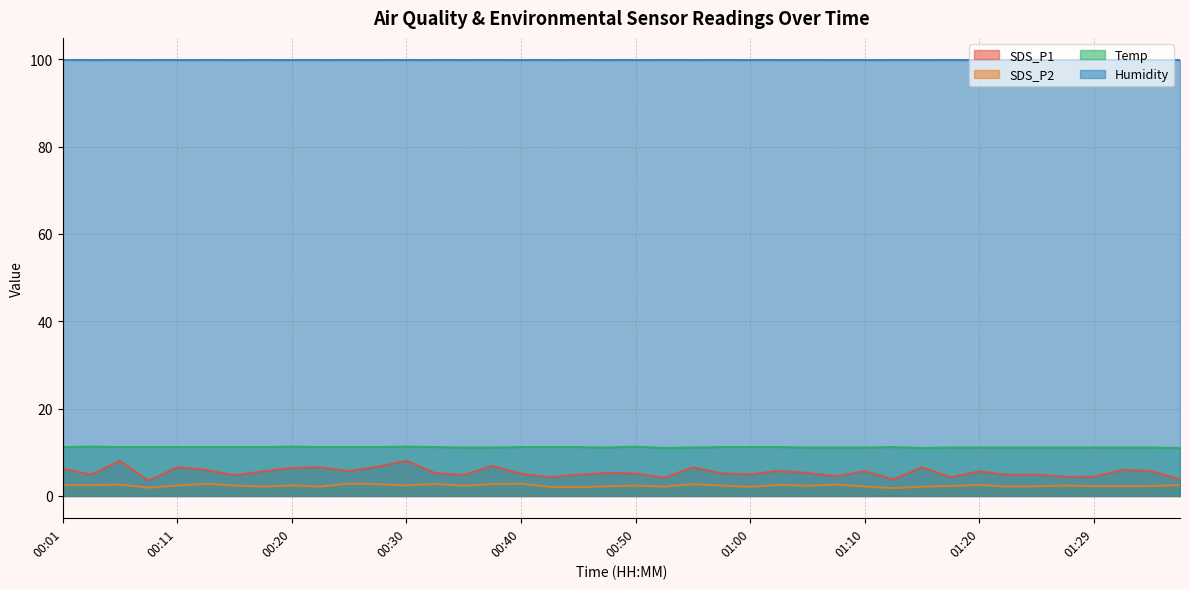

True or false: SDS_P2 and Humidity cross at least once.

False